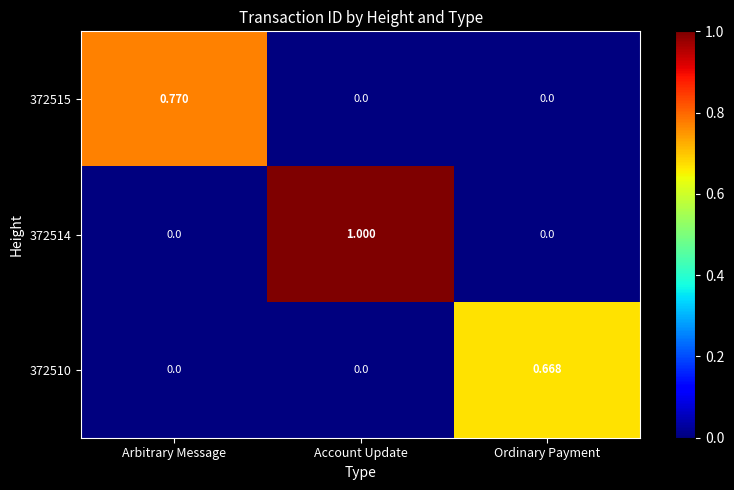

At which category does the chart reach its peak across all series?

Account Update